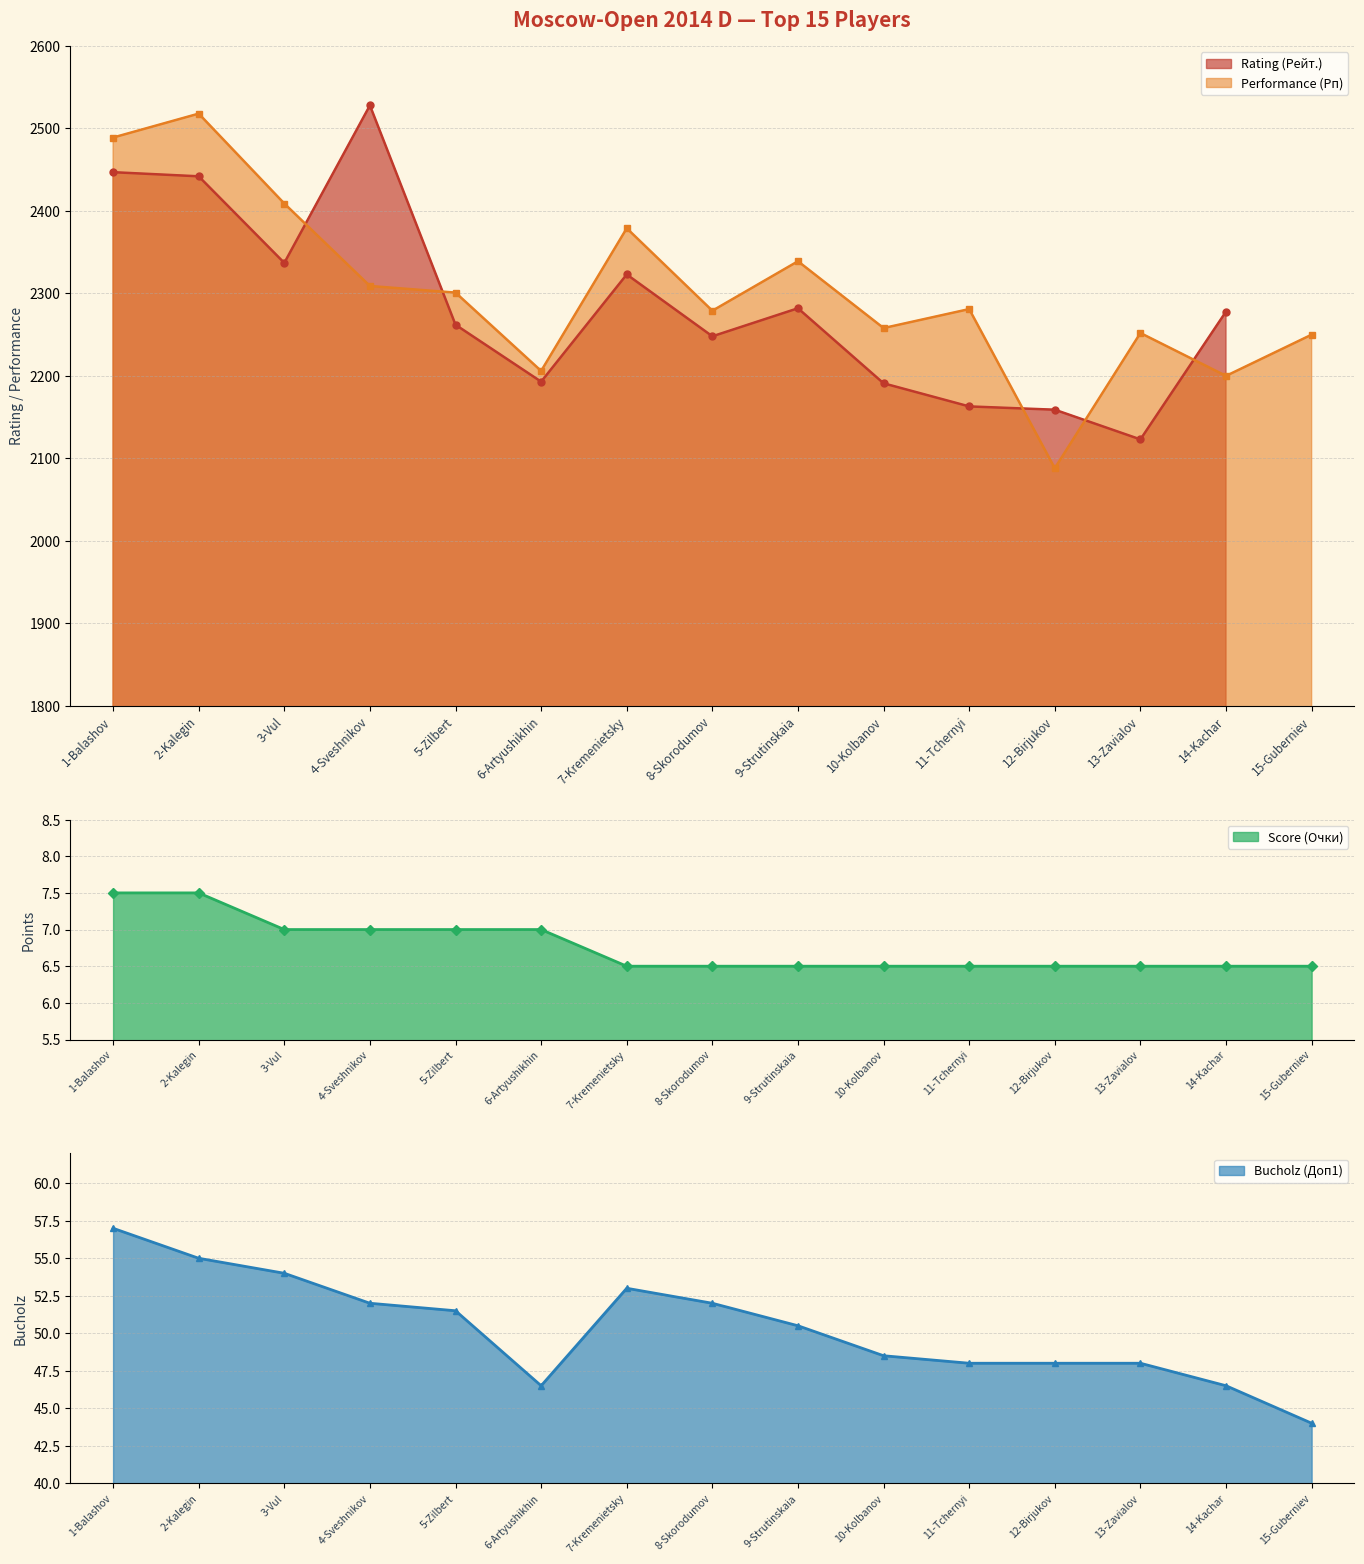

Which category has the lowest value in the Bucholz (Доп1) series?

15-Guberniev